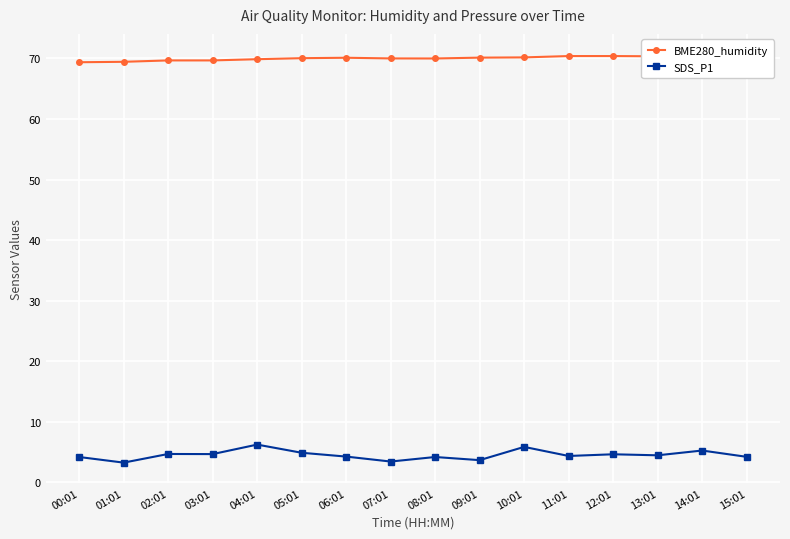

Reading right to left, extract all data points from this chart.

BME280_humidity: 70.7	70.6	70.4	70.4	70.4	70.2	70.1	70.0	70.0	70.1	70.0	69.9	69.7	69.7	69.5	69.4
SDS_P1: 4.2	5.2	4.4	4.6	4.3	5.8	3.6	4.2	3.4	4.2	4.8	6.2	4.6	4.7	3.2	4.2